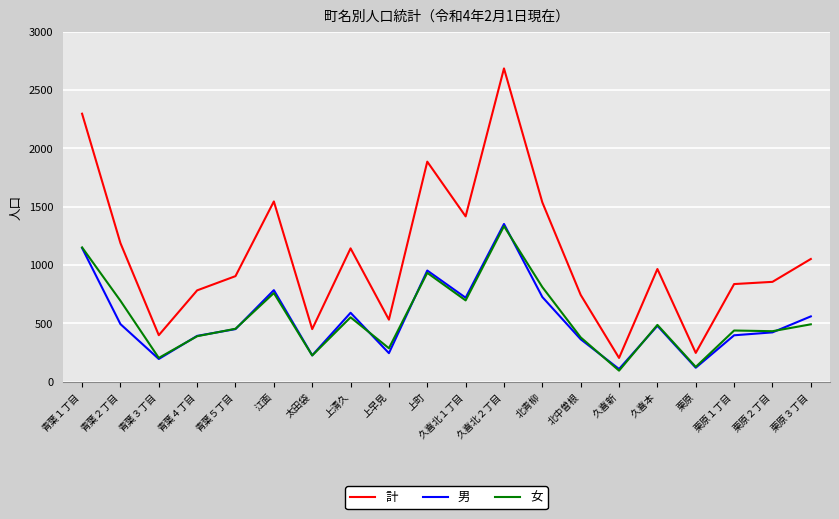

What is the minimum value for 計?

204